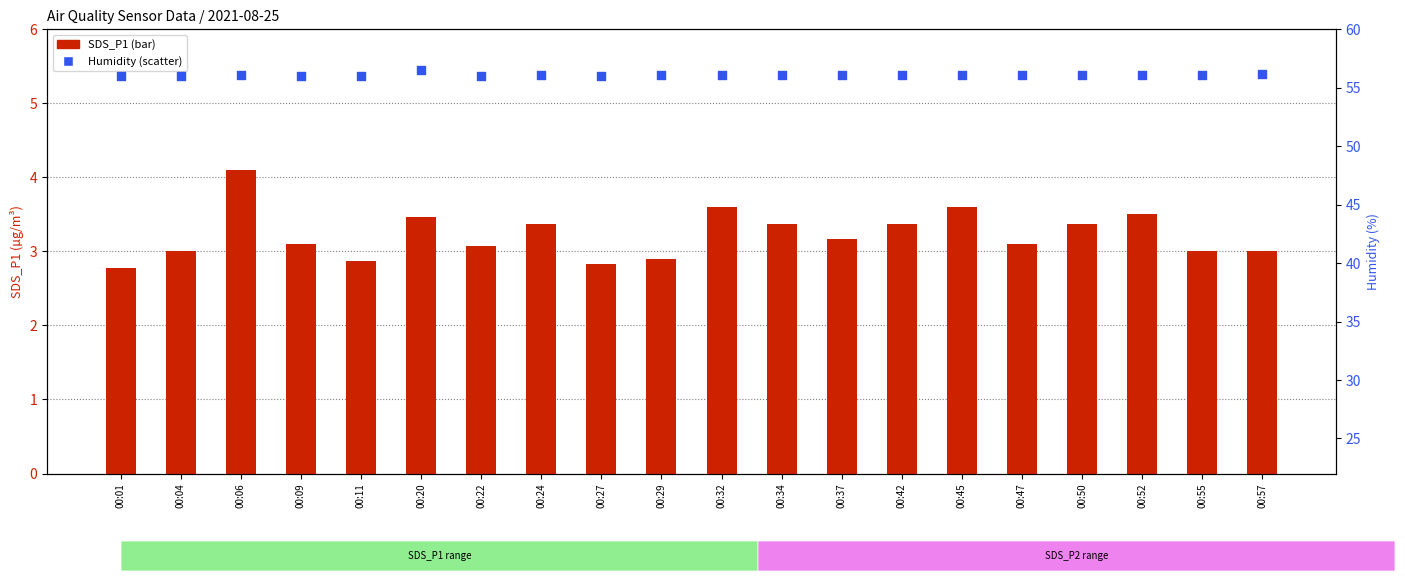

At which category is the sum across all series the highest?

00:06